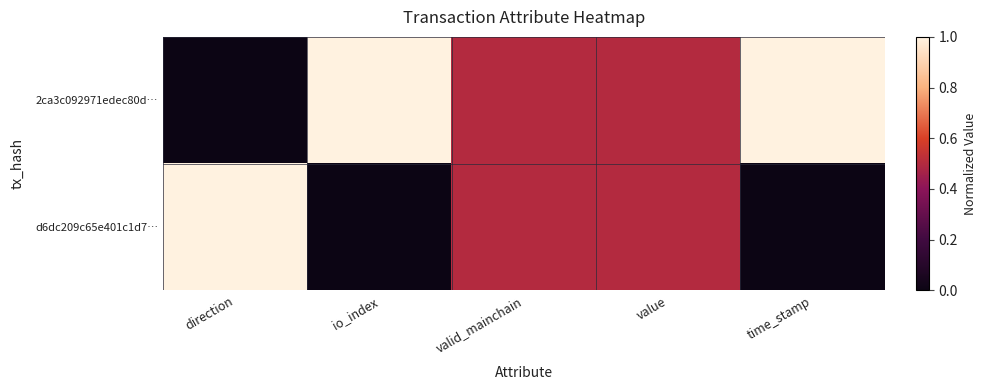

Which series has the widest spread of values?

2ca3c092971edec80d…